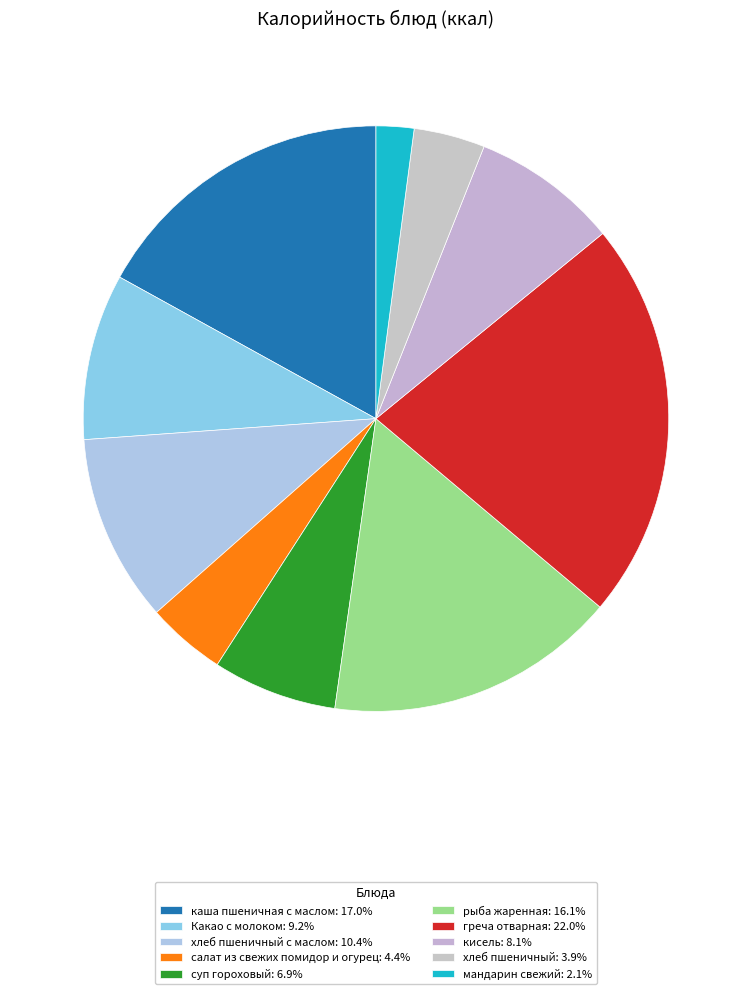

Count the number of slices in the pie.

10